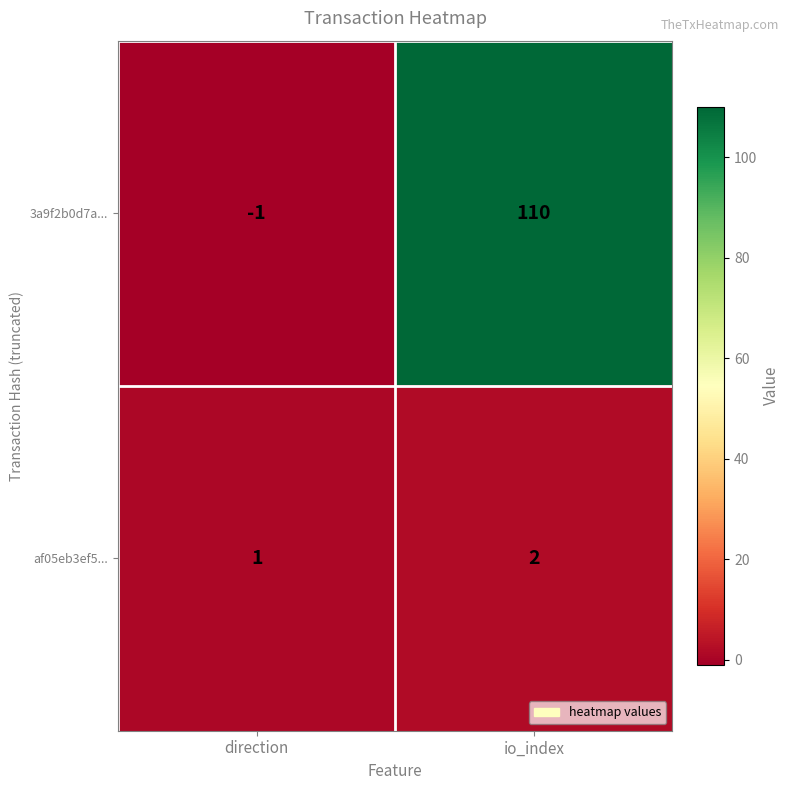

At which category is the sum across all series the highest?

io_index